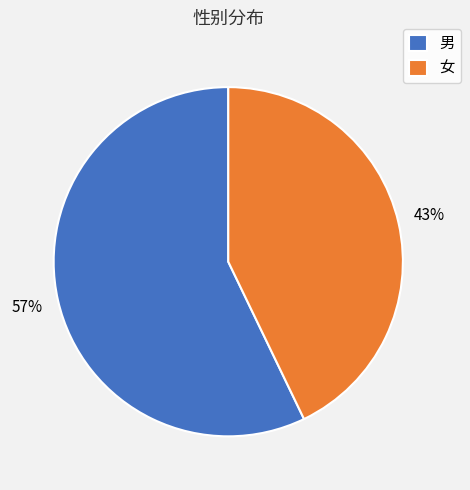

Which slice represents more than half of the pie?

男